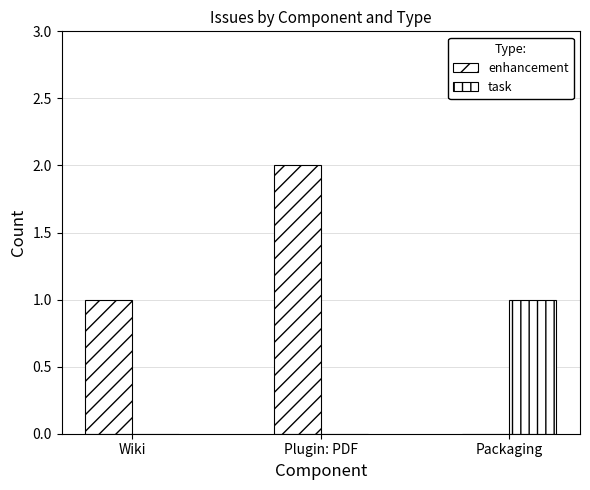

Which series has the largest range (max minus min)?

enhancement